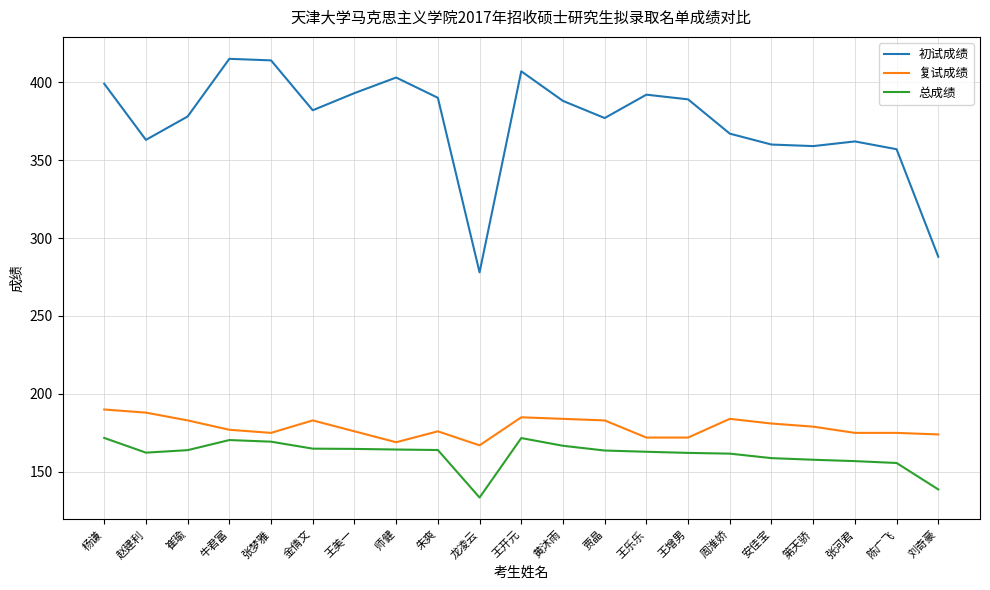

How many interior local peaks does the 初试成绩 series have?

5